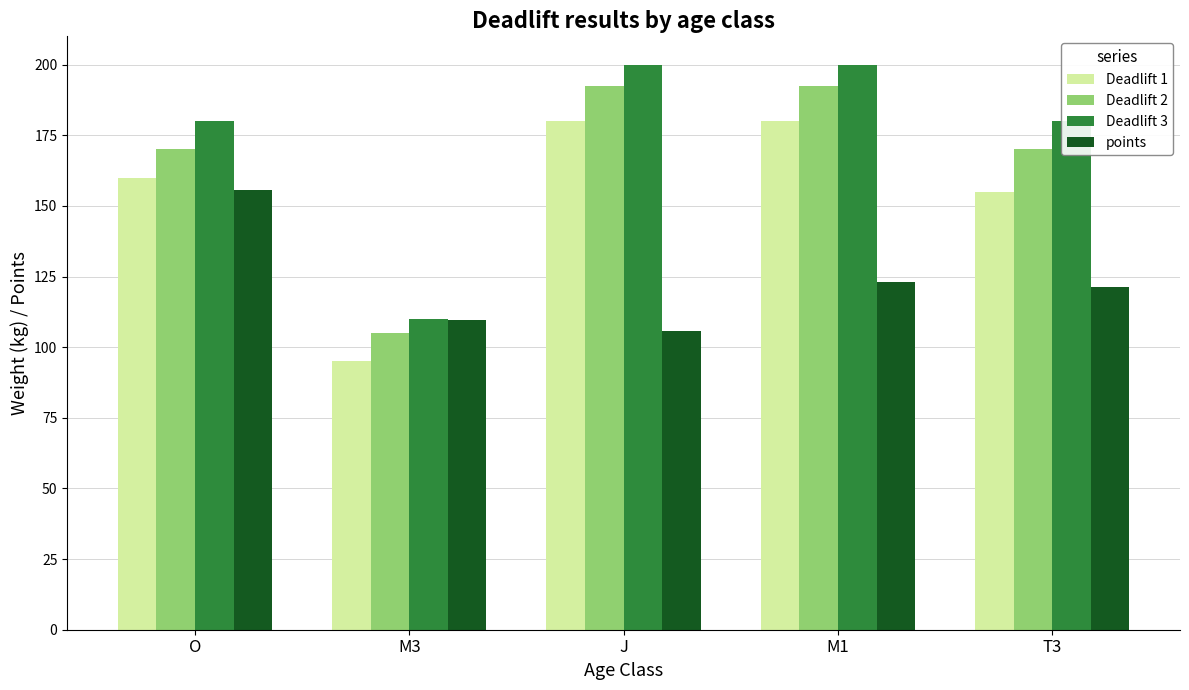

What is the spread (max minus min) of values at O?

24.5